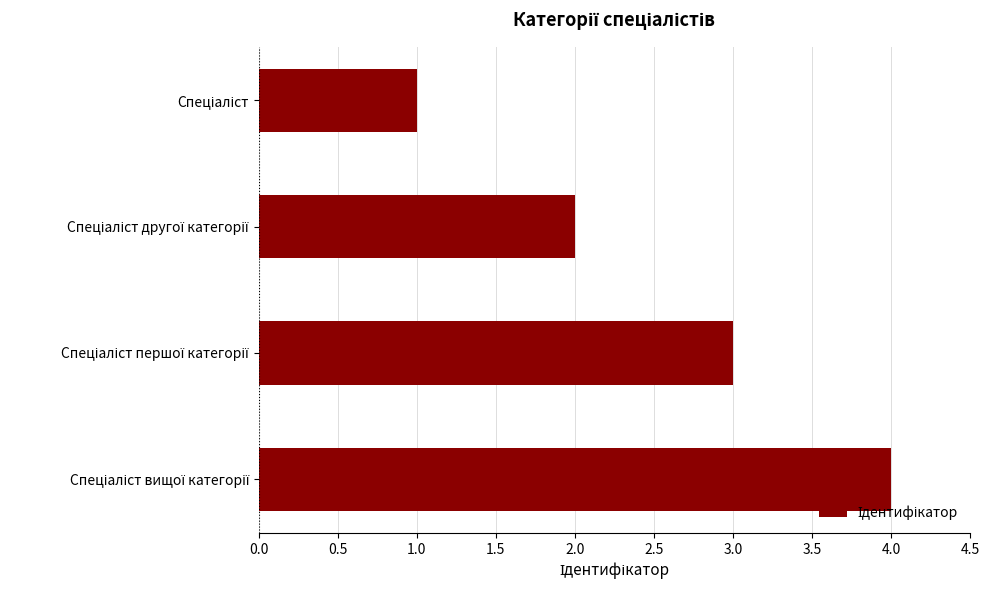

What is the minimum value shown in the chart?

1